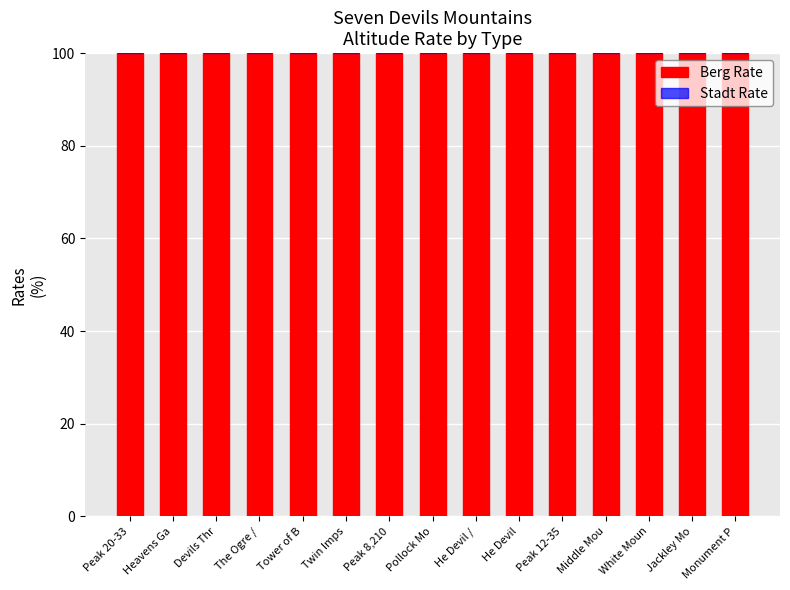

What are all the series names shown in the legend?

Berg Rate, Stadt Rate